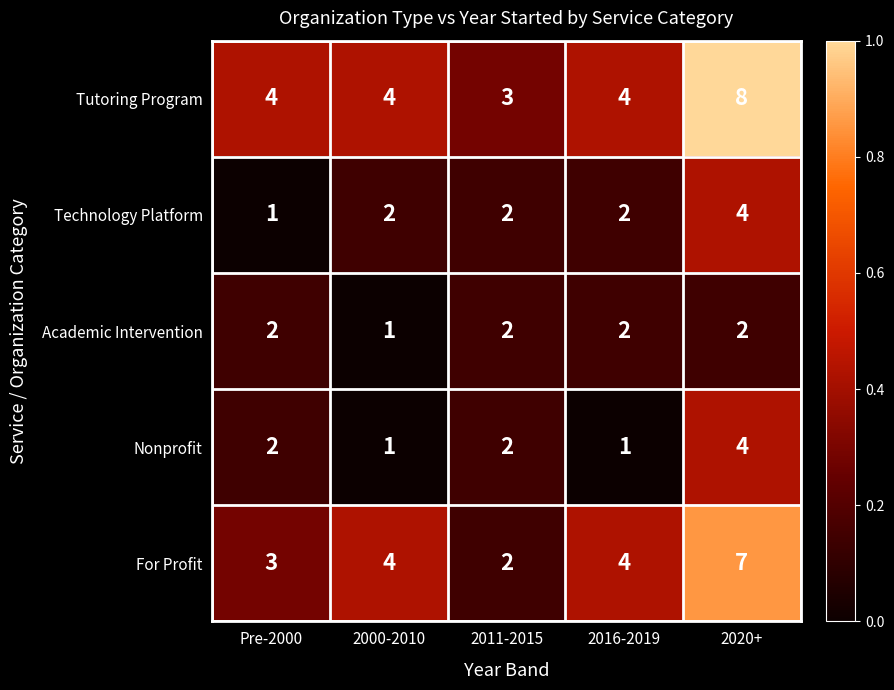

At which label does Tutoring Program reach its peak?

2020+